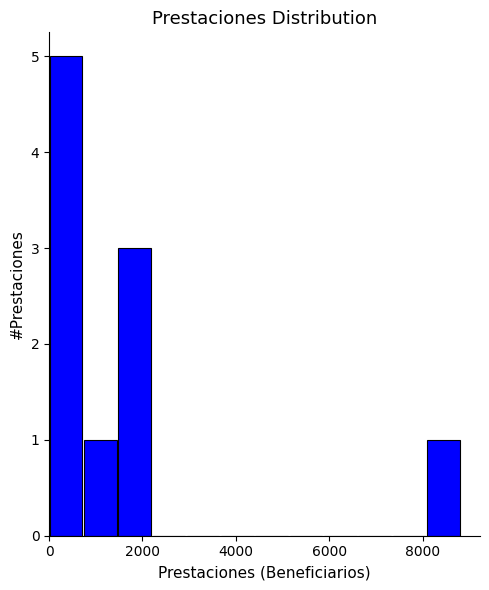

Read against the x-axis, roughly where is the centre of the tallest bar?

400